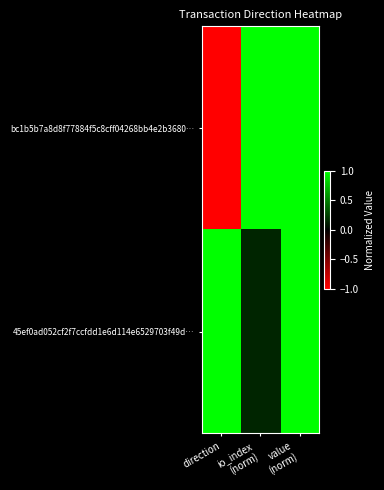

Reading left to right, list all the values displayed in this chart.

bc1b5b7a8d8f77884f5c8cff04268bb4e2b3680…: direction=-1.0	io_index
(norm)=1.0	value
(norm)=1.0
45ef0ad052cf2f7ccfdd1e6d114e6529703f49d…: direction=1.0	io_index
(norm)=0.1	value
(norm)=1.0